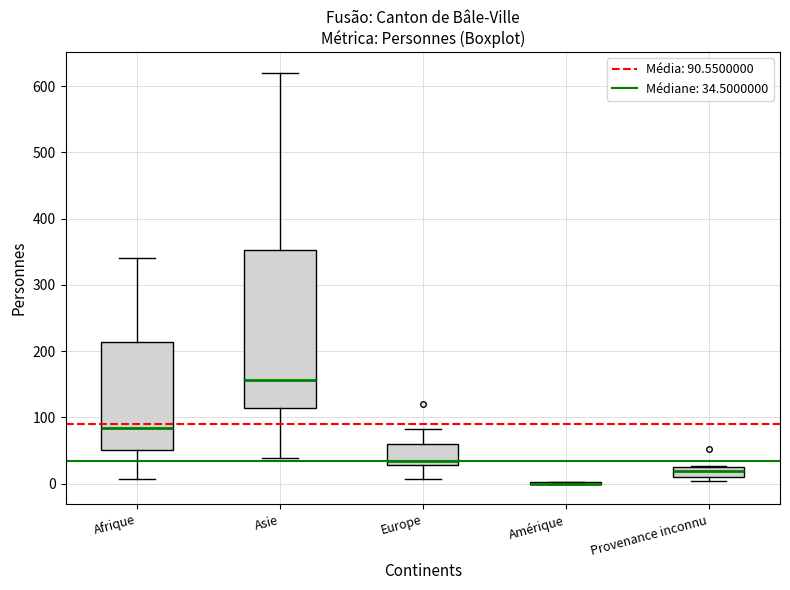

Comparing the boxes themselves (not the whiskers), which one is the tallest?

Asie